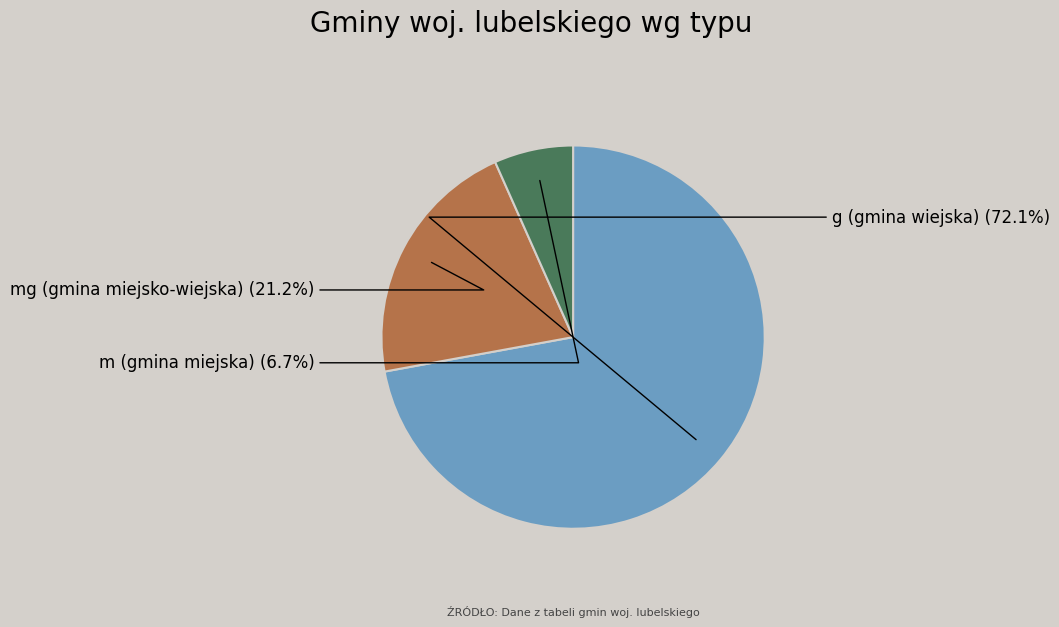

Is there a majority slice in this chart?

Yes